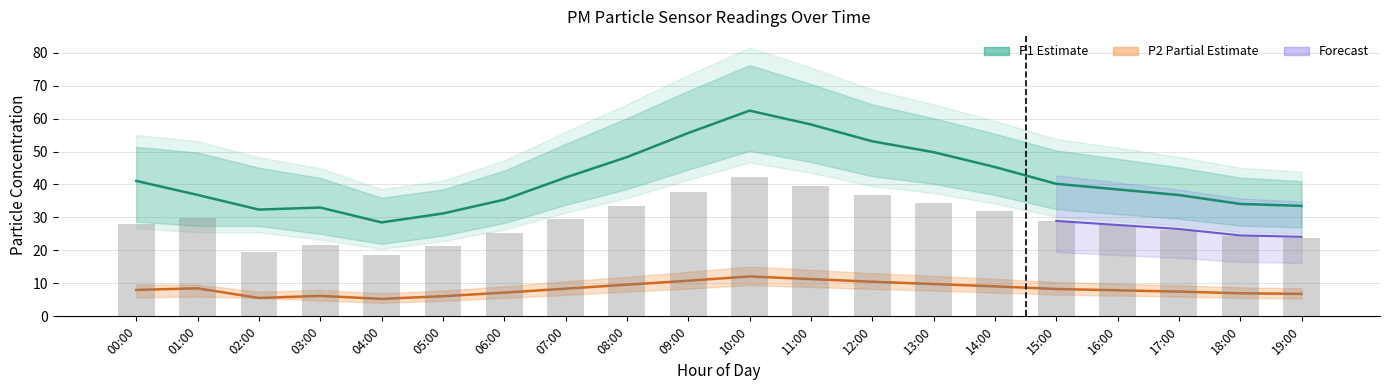

Are the bars horizontal?

No